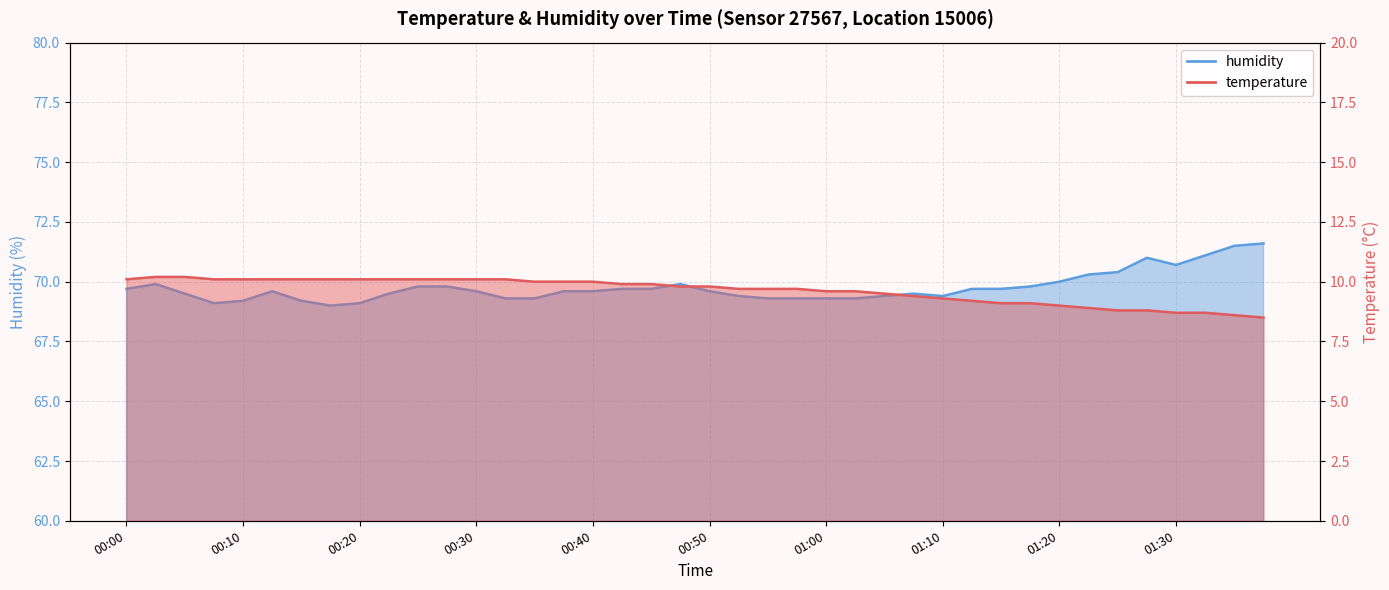

Is the value of humidity at 01:25 greater than the value of temperature at 00:47?

Yes